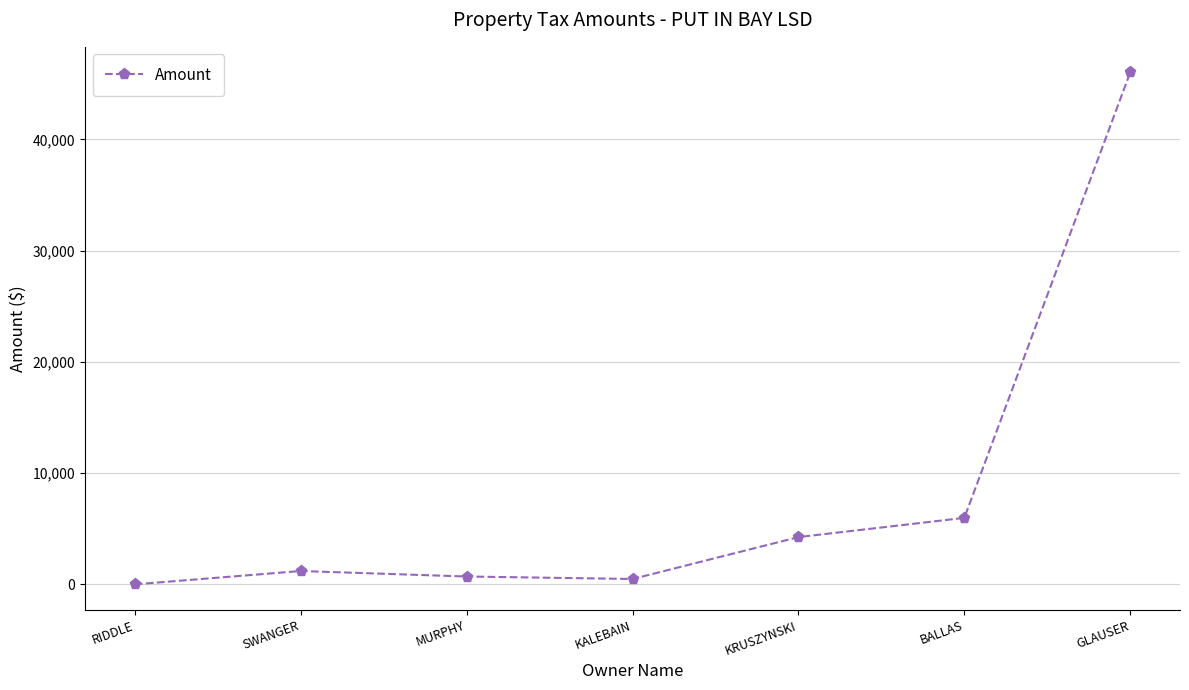

What is the label of the 7th point from the left?

GLAUSER